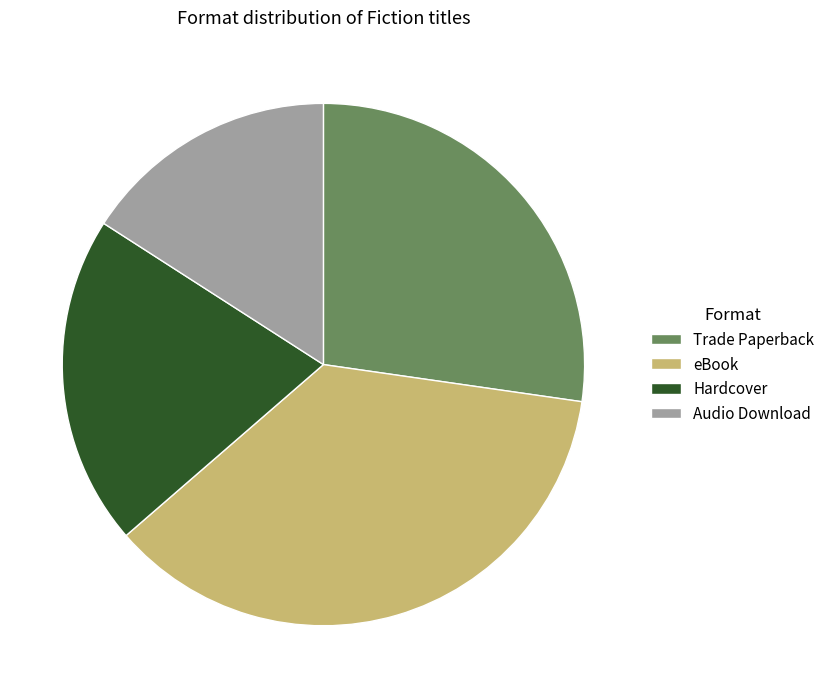

Is there a majority slice in this chart?

No